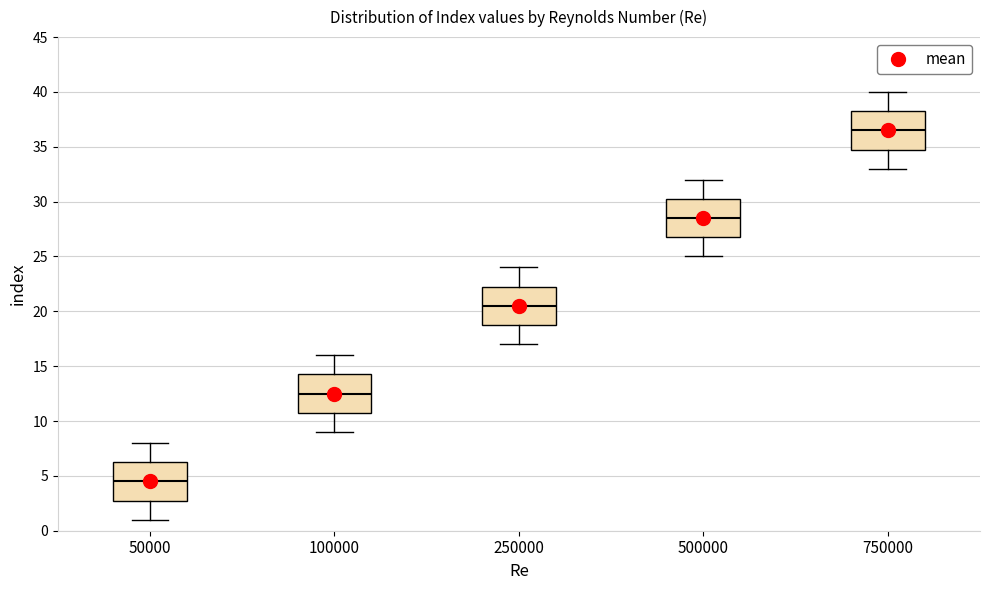

Reading left to right, transcribe this box plot: for each box, give where its median line is, the range the box spans, and where its two whiskers end, as read against the y-axis. The values are not printed on the chart, so give them approximately, as read against the axis.

50000: median 4.5, box 3.0 to 6.5, whiskers 1.0 to 8.0
100000: median 12.5, box 11.0 to 14.5, whiskers 9.0 to 16.0
250000: median 20.5, box 19.0 to 22.5, whiskers 17.0 to 24.0
500000: median 28.5, box 27.0 to 30.5, whiskers 25.0 to 32.0
750000: median 36.5, box 35.0 to 38.5, whiskers 33.0 to 40.0